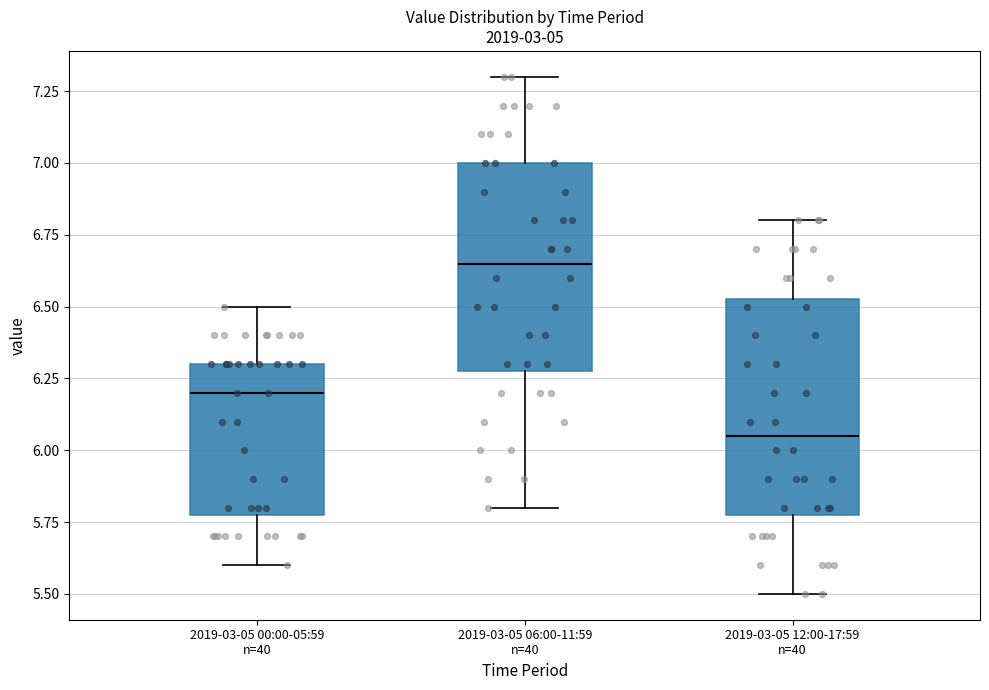

Where is the lower edge of the box for 2019-03-05 12:00-17:59 n=40 on the y-axis? The values are not printed on the chart, so give them approximately, as read against the axis.

5.80